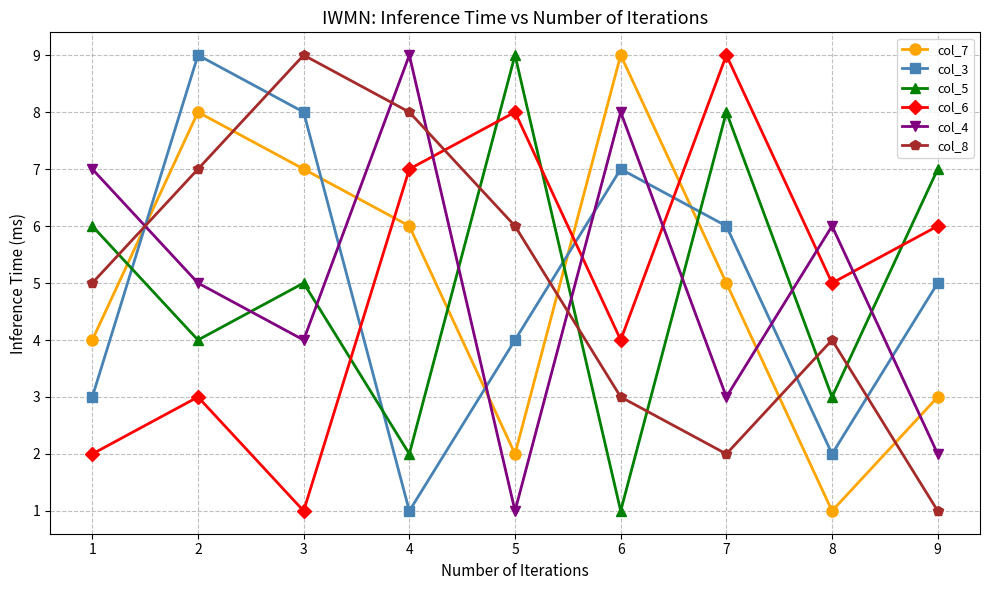

At which category is the sum across all series the highest?

2